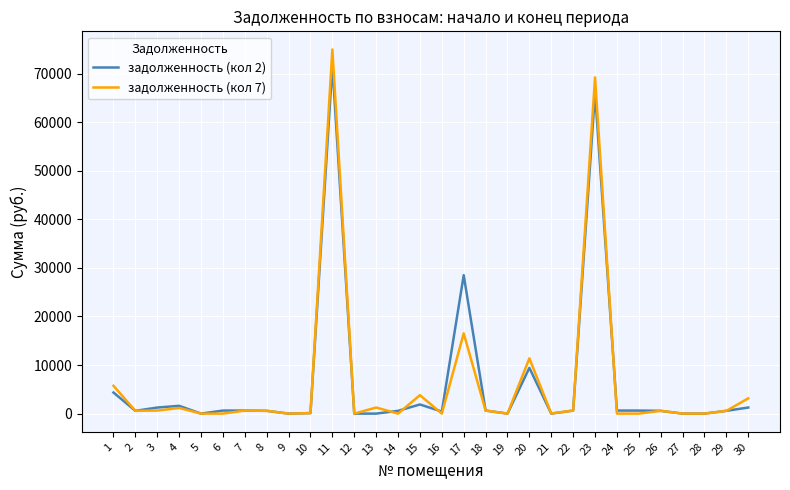

At which category is the sum across all series the highest?

11